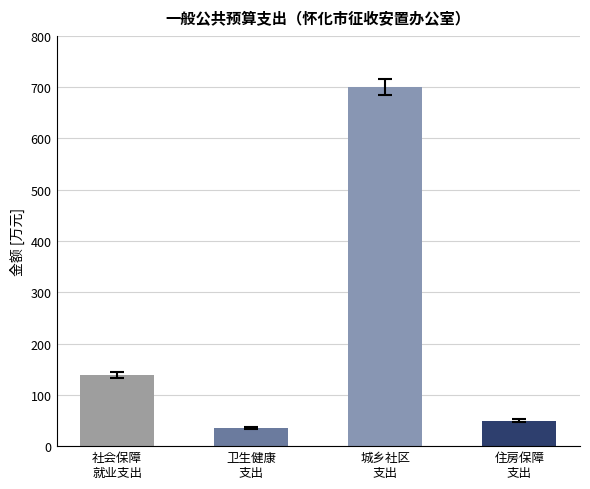

What is the change in value from 城乡社区
支出 to 住房保障
支出?

-651.5